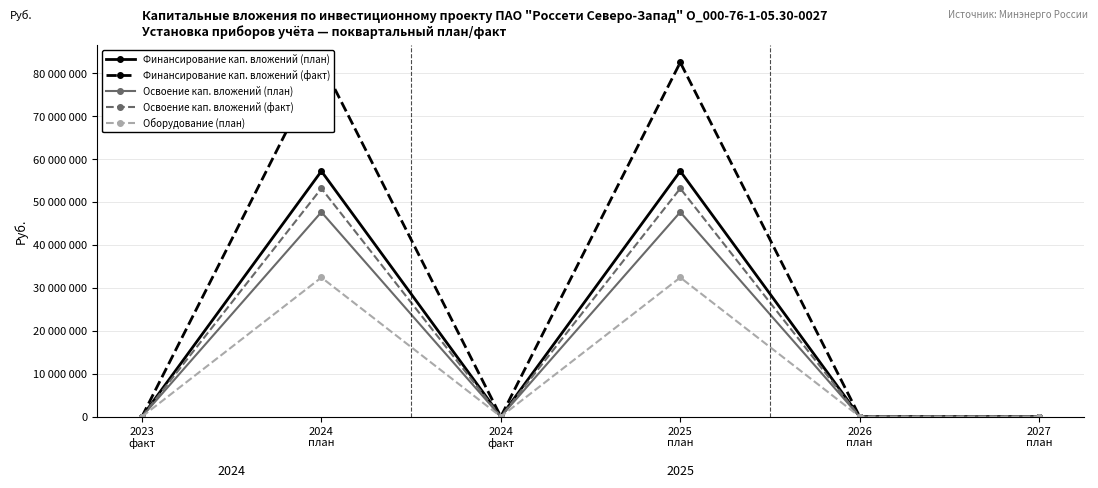

Is the value of Финансирование кап. вложений (факт) at 2023
факт greater than the value of Освоение кап. вложений (факт) at 2024
факт?

No